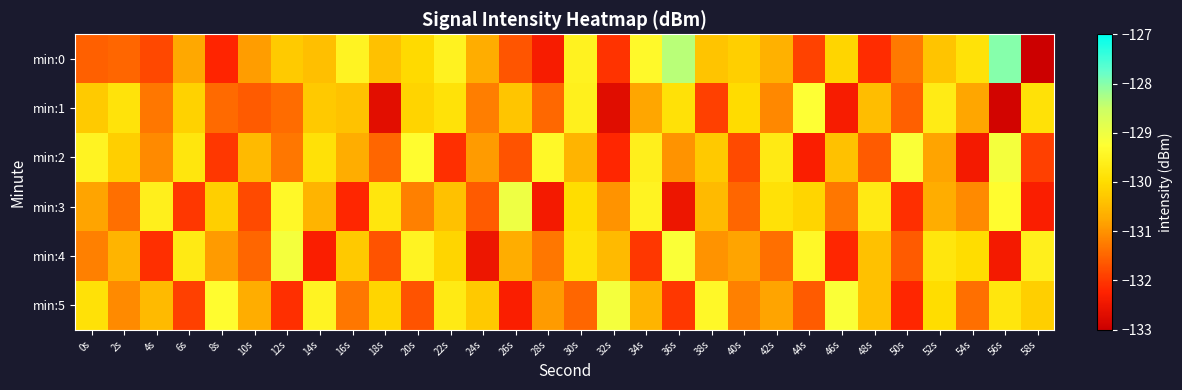

Reading right to left, transcribe all the data shown in this chart.

min:0: 58s=-133.6	56s=-128.0	54s=-129.9	52s=-130.4	50s=-131.3	48s=-132.1	46s=-130.1	44s=-131.9	42s=-130.6	40s=-130.2	38s=-130.4	36s=-128.4	34s=-129.4	32s=-132.1	30s=-129.5	28s=-132.4	26s=-131.7	24s=-130.7	22s=-129.5	20s=-130.0	18s=-130.4	16s=-129.5	14s=-130.4	12s=-130.3	10s=-130.9	8s=-132.2	6s=-130.8	4s=-131.8	2s=-131.5	0s=-131.6
min:1: 58s=-129.9	56s=-132.9	54s=-130.8	52s=-129.7	50s=-131.6	48s=-130.5	46s=-132.3	44s=-129.2	42s=-131.1	40s=-130.0	38s=-131.9	36s=-129.9	34s=-130.8	32s=-132.7	30s=-129.6	28s=-131.5	26s=-130.3	24s=-131.2	22s=-129.9	20s=-130.1	18s=-132.7	16s=-130.4	14s=-130.3	12s=-131.4	10s=-131.6	8s=-131.4	6s=-130.2	4s=-131.3	2s=-129.8	0s=-130.3
min:2: 58s=-131.9	56s=-129.1	54s=-132.4	52s=-130.8	50s=-129.2	48s=-131.6	46s=-130.4	44s=-132.3	42s=-129.7	40s=-131.8	38s=-130.3	36s=-131.0	34s=-129.6	32s=-132.2	30s=-130.6	28s=-129.4	26s=-131.7	24s=-130.9	22s=-132.1	20s=-129.3	18s=-131.5	16s=-130.7	14s=-129.9	12s=-131.3	10s=-130.5	8s=-132.0	6s=-129.8	4s=-131.1	2s=-130.2	0s=-129.5
min:3: 58s=-132.3	56s=-129.3	54s=-131.1	52s=-130.7	50s=-132.1	48s=-129.7	46s=-131.3	44s=-130.1	42s=-129.9	40s=-131.5	38s=-130.5	36s=-132.5	34s=-129.5	32s=-131.0	30s=-130.0	28s=-132.4	26s=-129.0	24s=-131.6	22s=-130.4	20s=-131.2	18s=-129.8	16s=-132.2	14s=-130.6	12s=-129.4	10s=-131.8	8s=-130.2	6s=-132.0	4s=-129.6	2s=-131.4	0s=-130.8
min:4: 58s=-129.6	56s=-132.4	54s=-130.0	52s=-129.8	50s=-131.6	48s=-130.4	46s=-132.2	44s=-129.4	42s=-131.4	40s=-130.8	38s=-131.0	36s=-129.2	34s=-132.0	32s=-130.5	30s=-129.9	28s=-131.3	26s=-130.7	24s=-132.5	22s=-130.1	20s=-129.5	18s=-131.7	16s=-130.3	14s=-132.3	12s=-129.1	10s=-131.5	8s=-130.9	6s=-129.7	4s=-132.1	2s=-130.6	0s=-131.2
min:5: 58s=-130.2	56s=-129.8	54s=-131.4	52s=-130.0	50s=-132.2	48s=-130.4	46s=-129.2	44s=-131.6	42s=-130.8	40s=-131.2	38s=-129.4	36s=-132.0	34s=-130.6	32s=-129.1	30s=-131.5	28s=-130.9	26s=-132.3	24s=-130.3	22s=-129.7	20s=-131.7	18s=-130.1	16s=-131.3	14s=-129.5	12s=-132.1	10s=-130.7	8s=-129.3	6s=-131.9	4s=-130.5	2s=-131.1	0s=-129.9